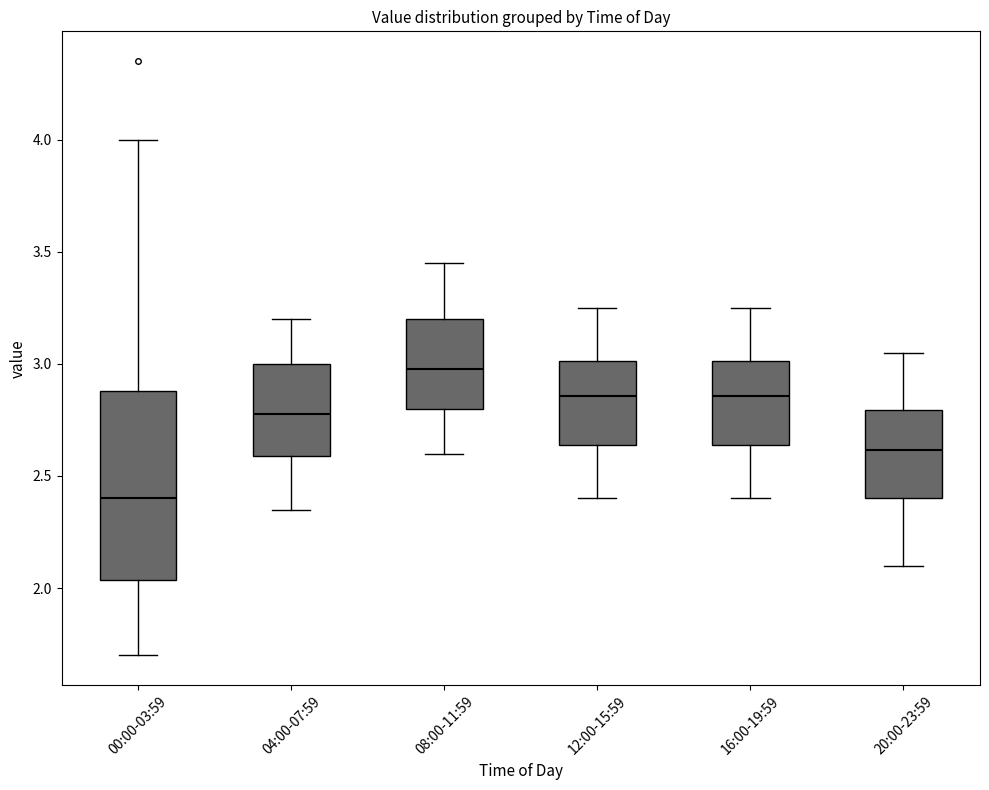

Which box's median line is the highest?

08:00-11:59